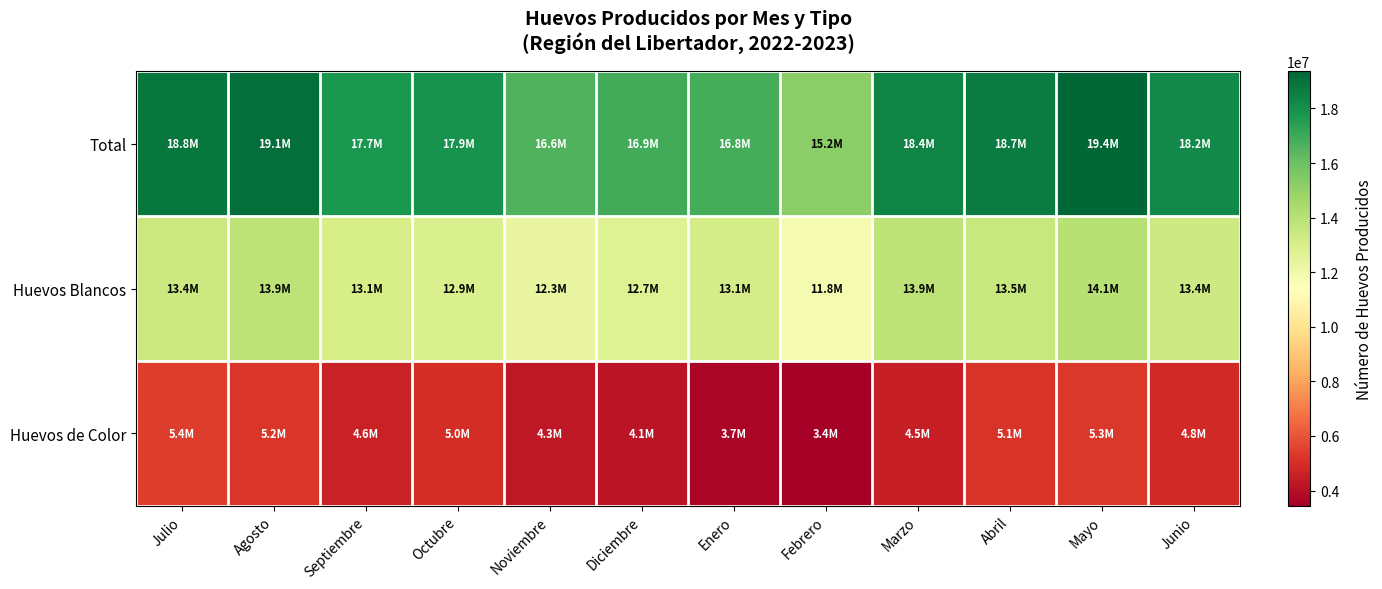

At which category is the sum across all series the highest?

Mayo